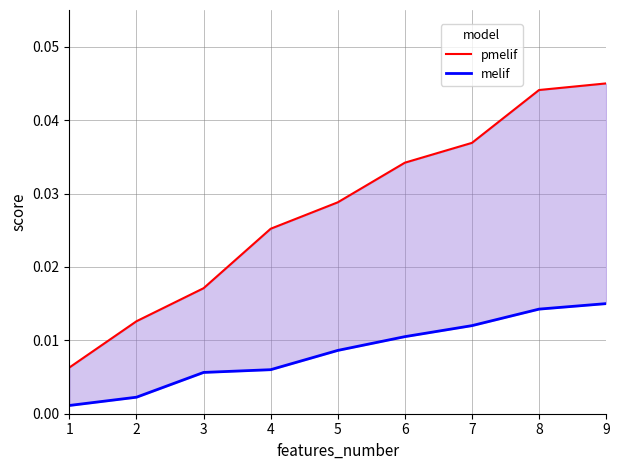

List the series in order of their peak value, highest first.

pmelif_line, melif